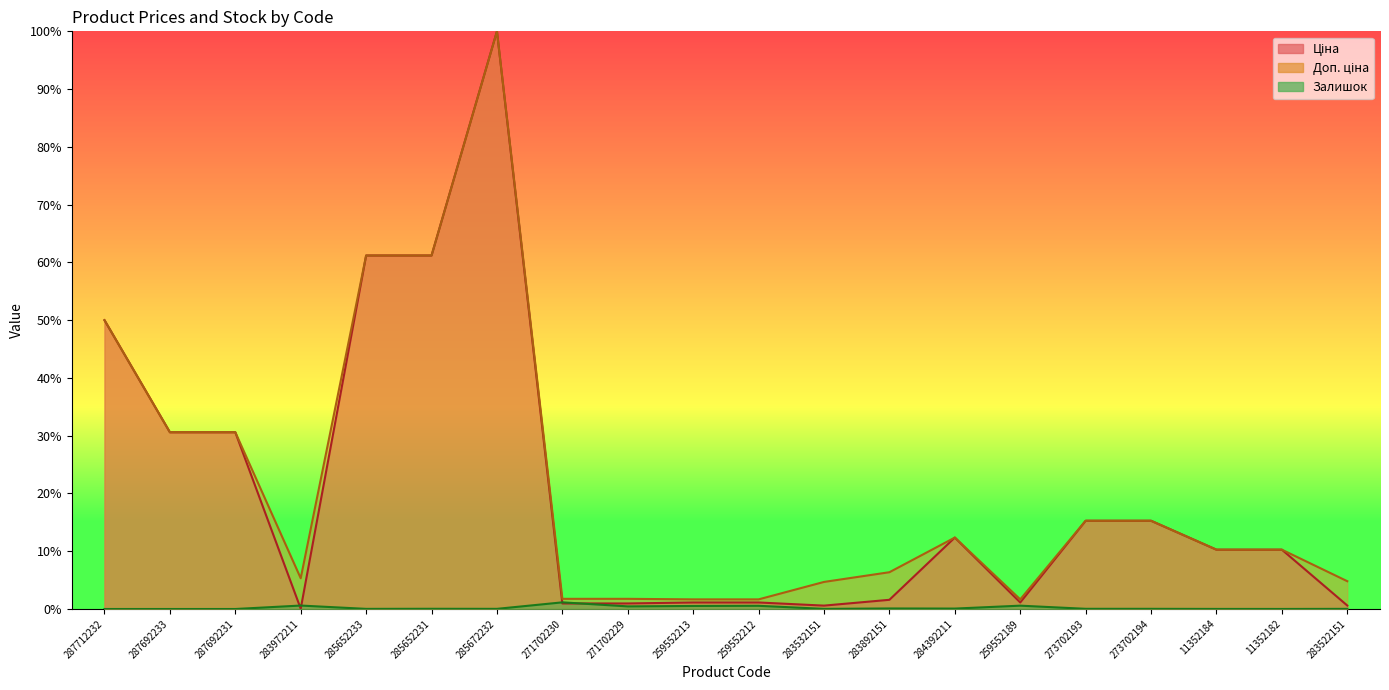

Count the number of categories in the chart.

20